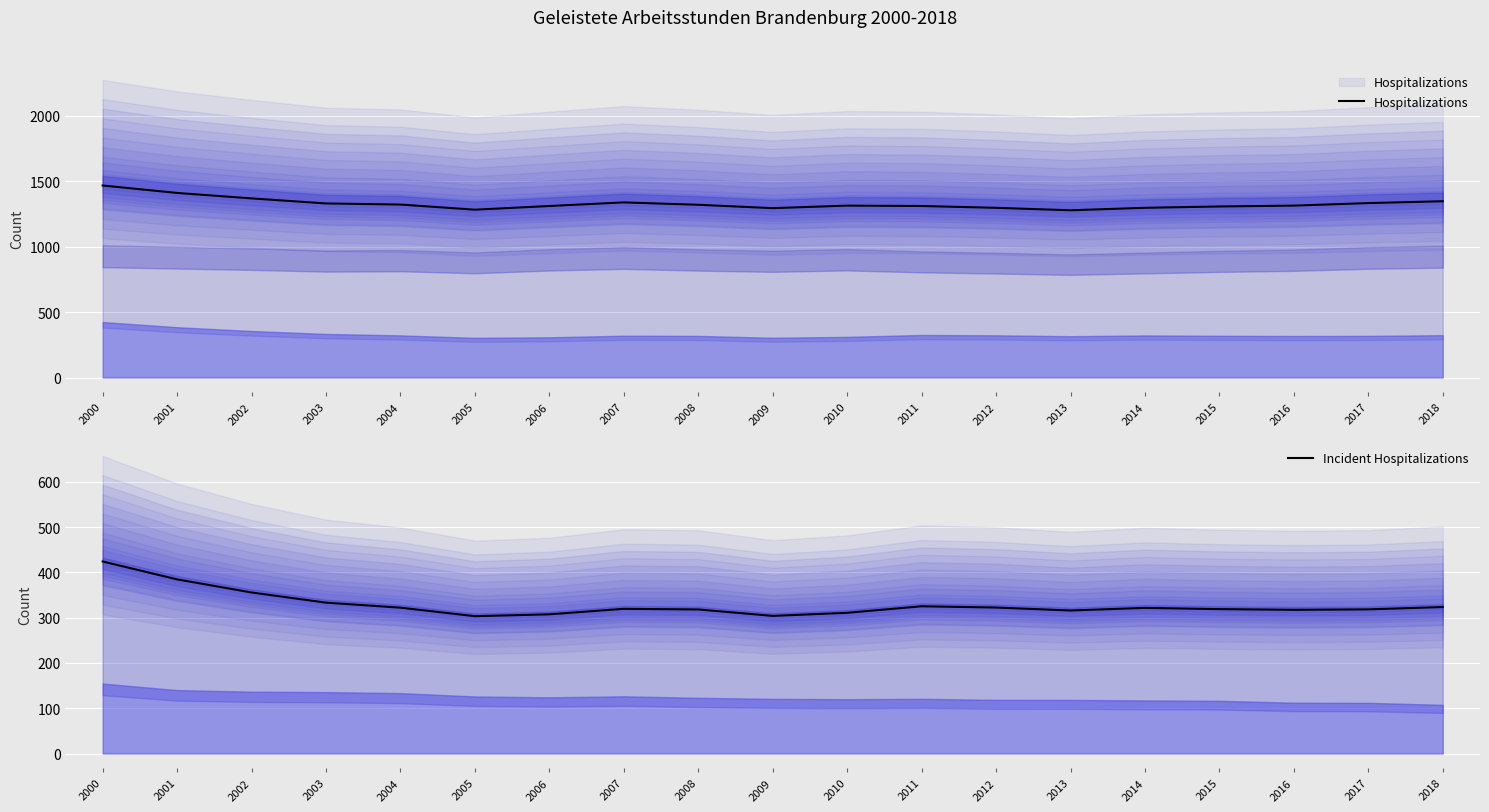

How many lines are shown in the chart?

2